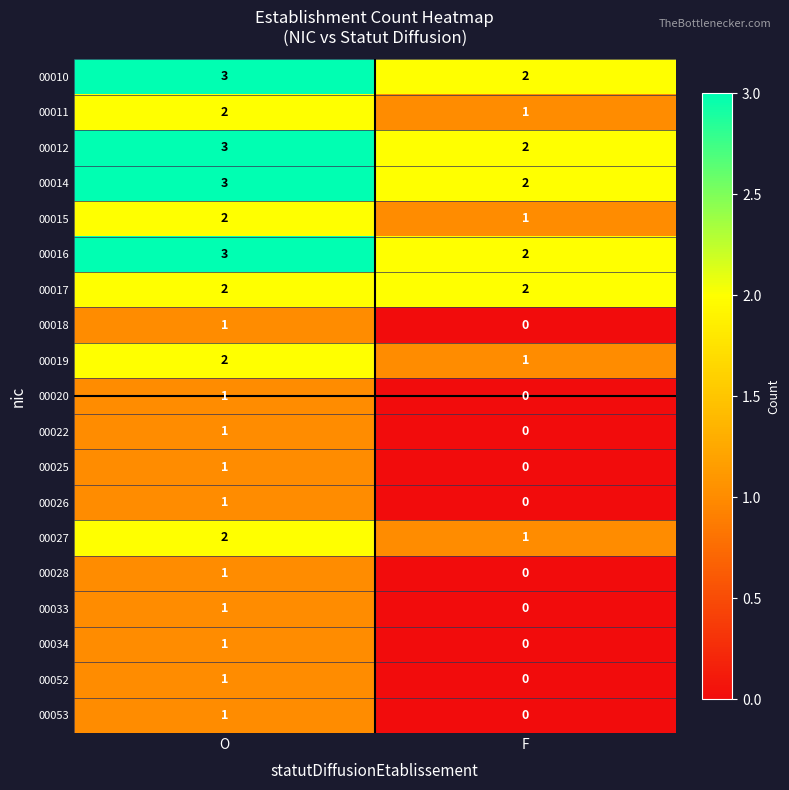

The value of 00012 at F is 3. True or false?

False